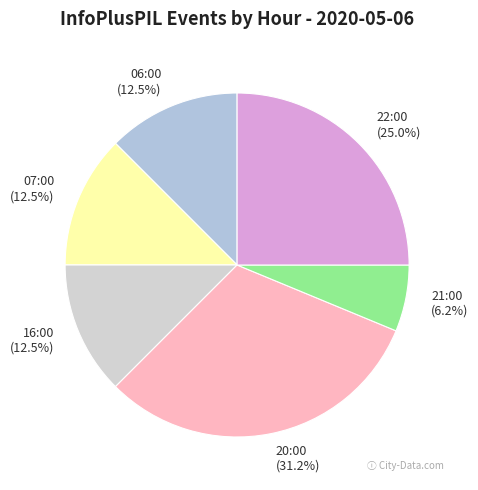

To the nearest percent, what portion does 21:00 represent?

6%